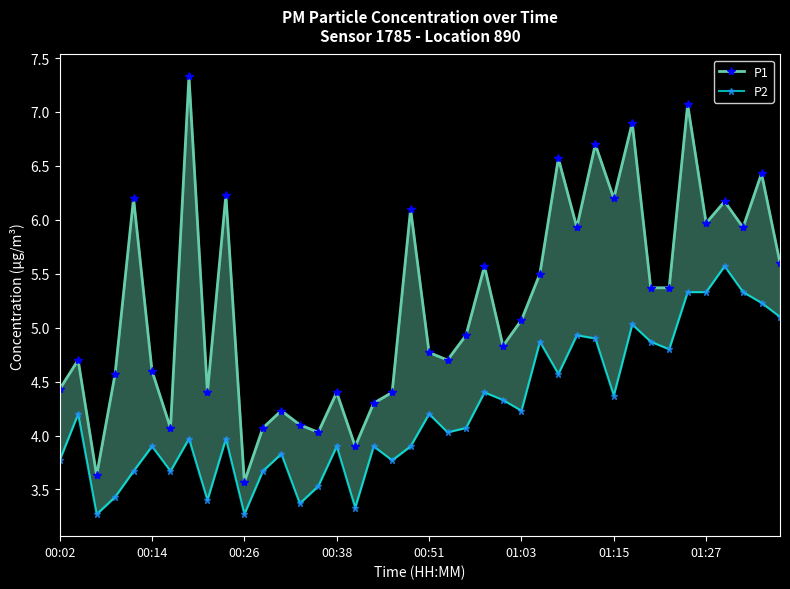

List the series in order of their peak value, highest first.

P1, P2